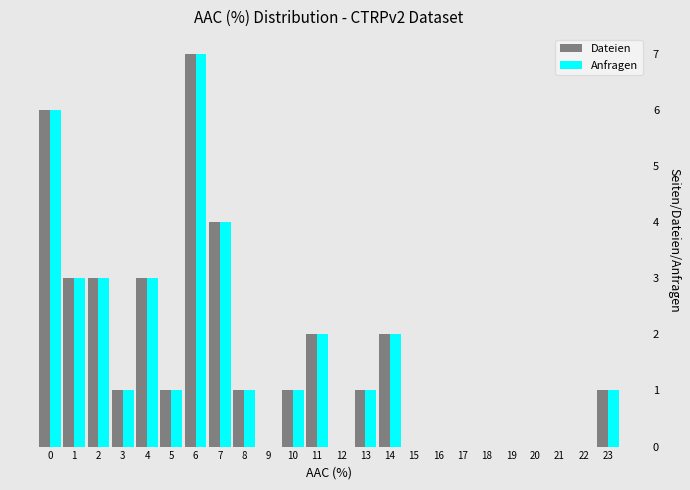

At which label does Anfragen reach its peak?

6